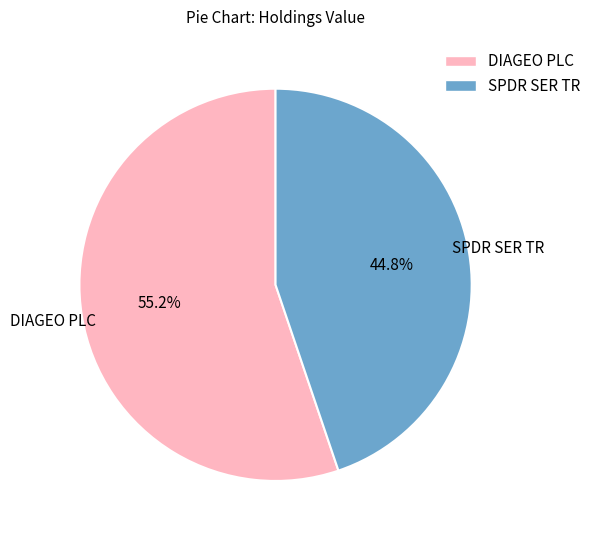

Rank the categories by value from highest to lowest.

DIAGEO PLC, SPDR SER TR